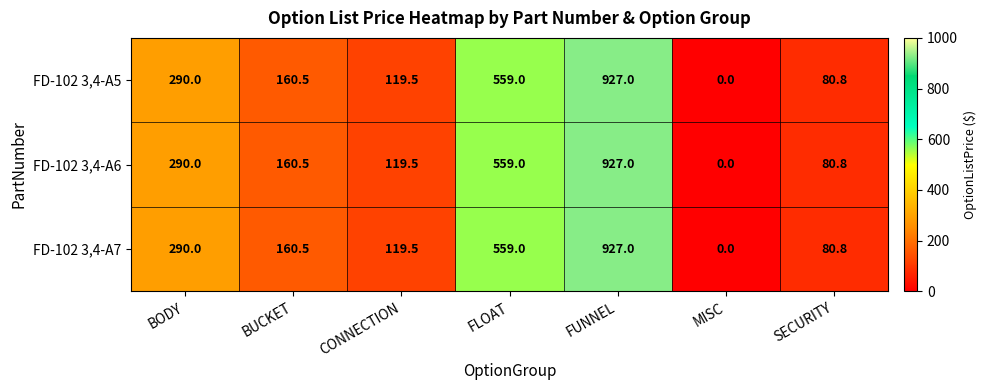

Where is FD-102 3,4-A6 nearest to the value 463?

FLOAT